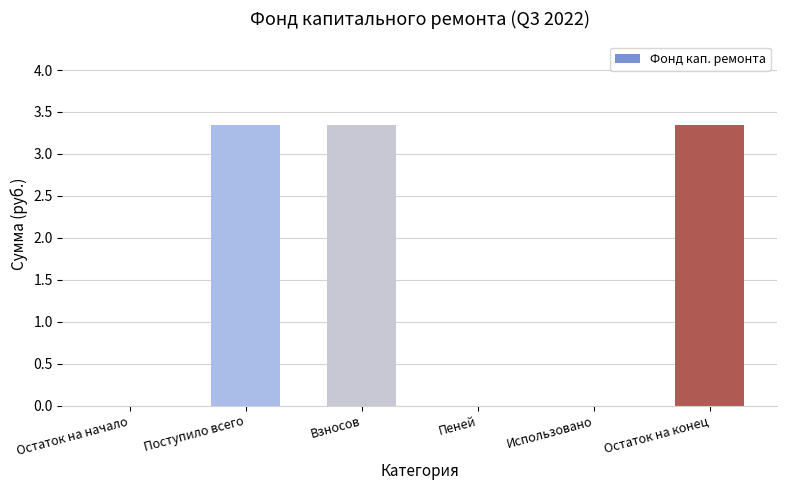

What is the change in value from Остаток на начало to Взносов?

+3.3